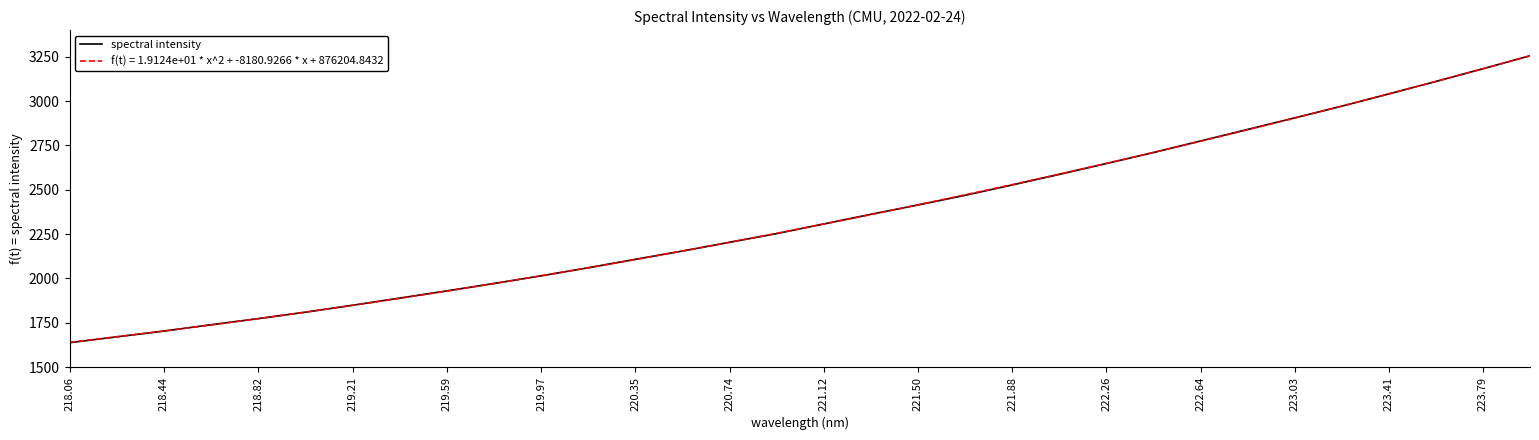

How many lines are shown in the chart?

2